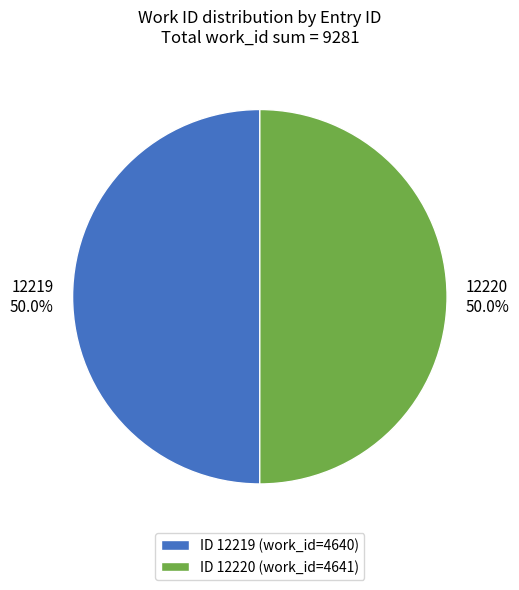

What is the total percentage of 12220 and 12219?

100.0%